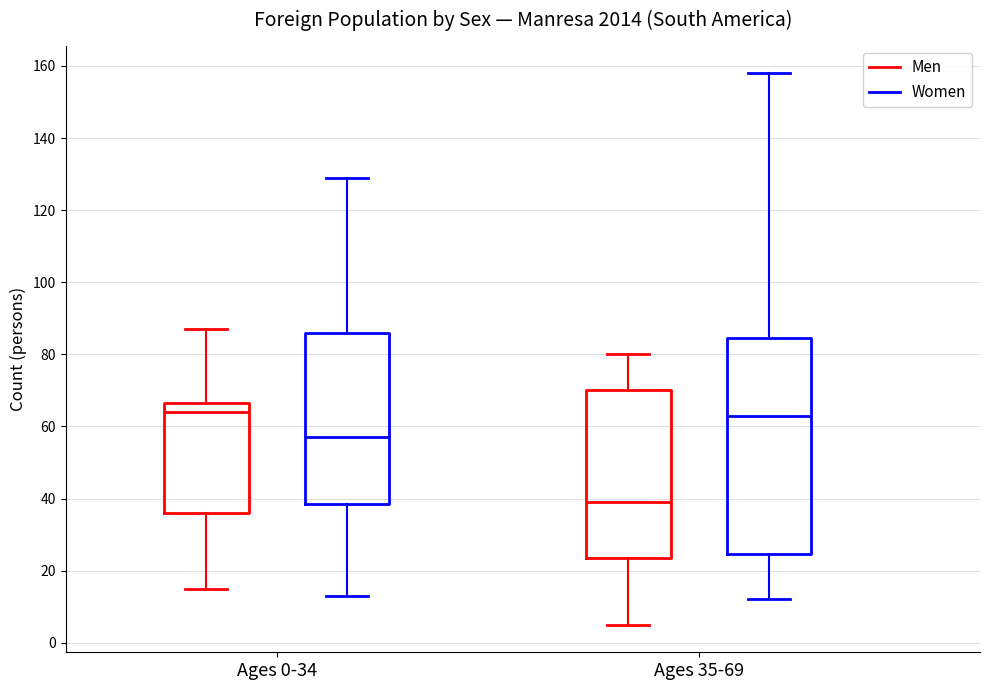

Comparing the boxes themselves (not the whiskers), which one is the tallest?

Ages 35-69 (Women)